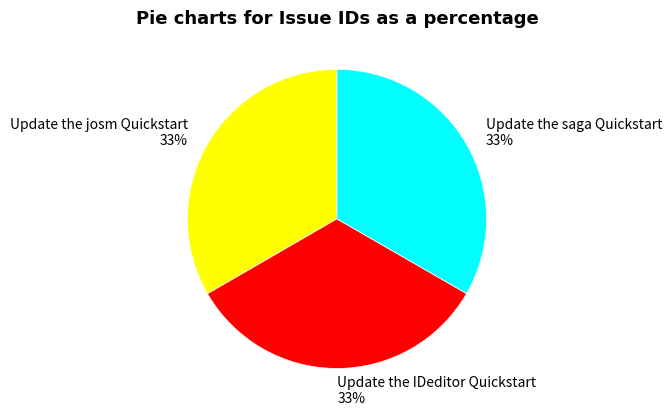

To the nearest percent, what is the average slice percentage?

33%